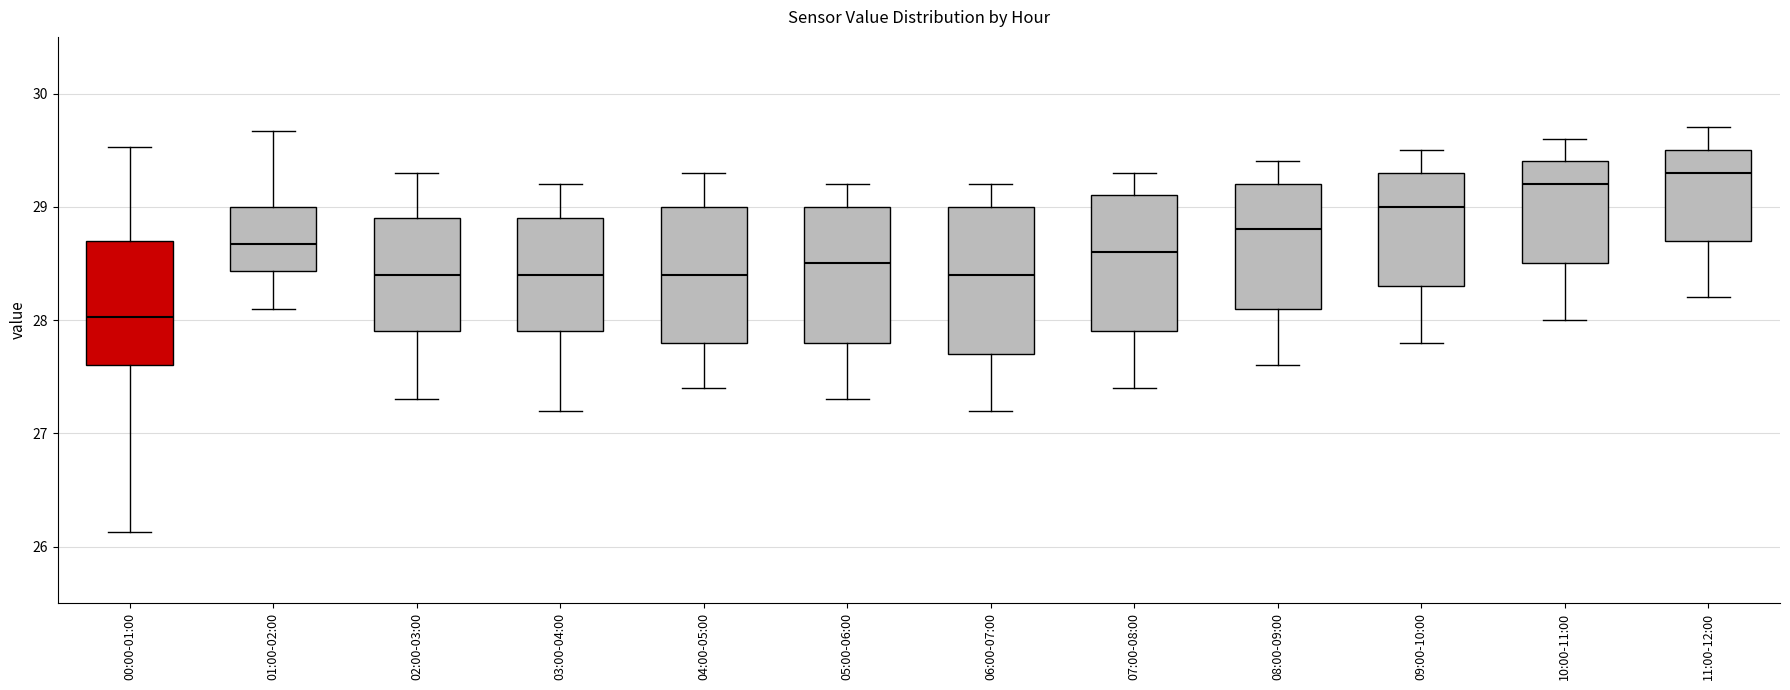

Where does the upper whisker of the box for 11:00-12:00 end on the y-axis? The values are not printed on the chart, so give them approximately, as read against the axis.

29.7